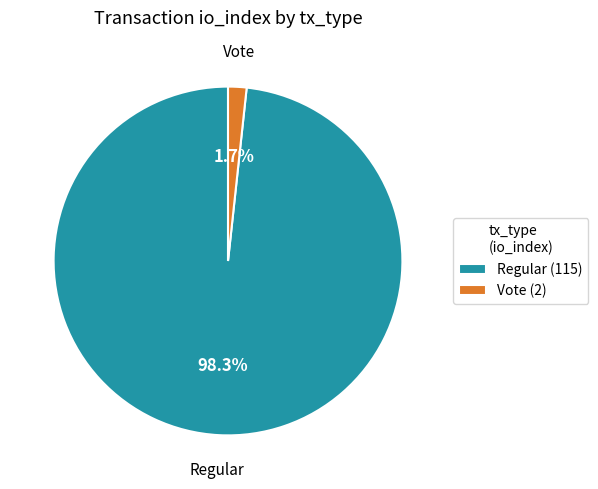

How many segments does this pie chart have?

2